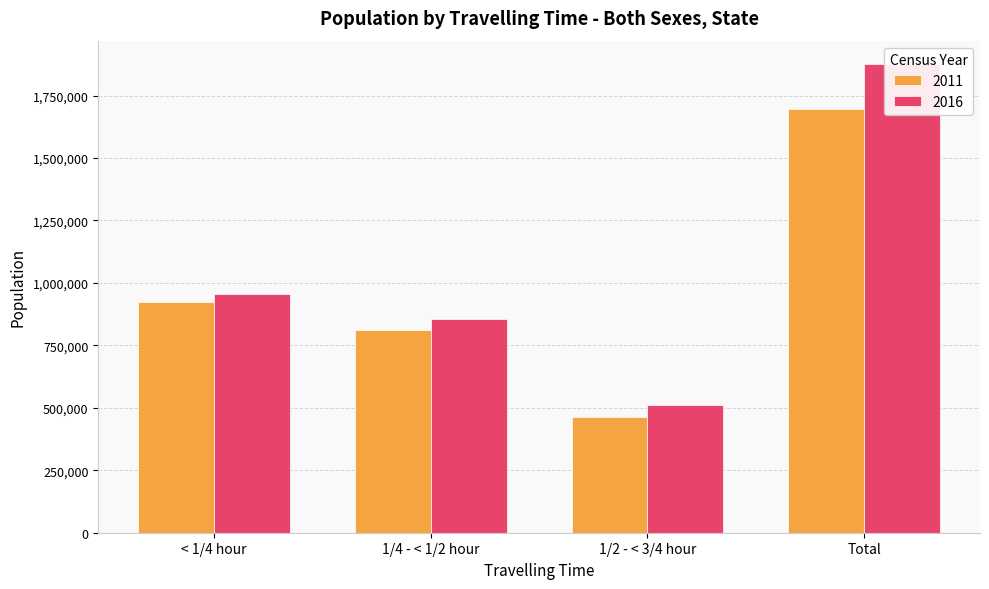

What is the greatest value displayed?

1875773